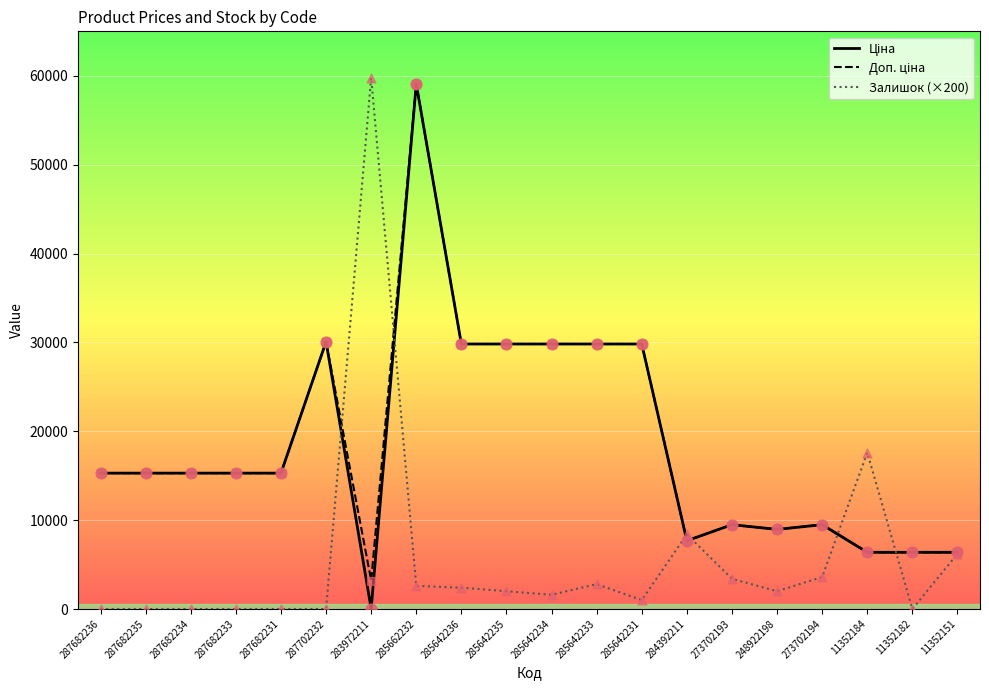

What is the spread (max minus min) of values at 287682234?

15288.0